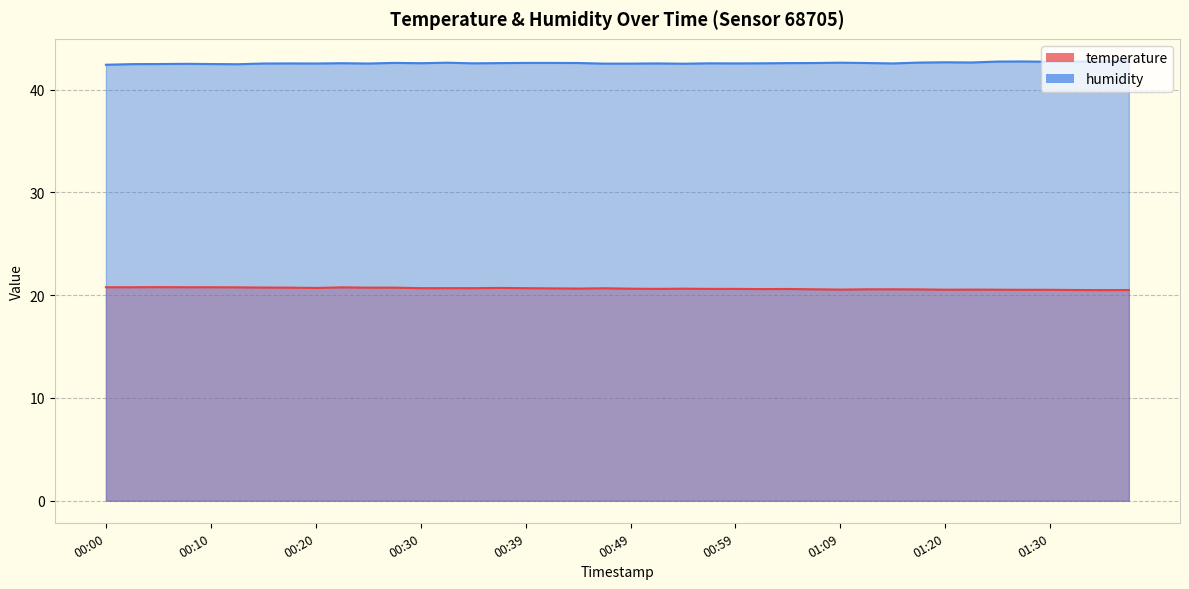

The value of temperature at 00:59 is 20.6. True or false?

True